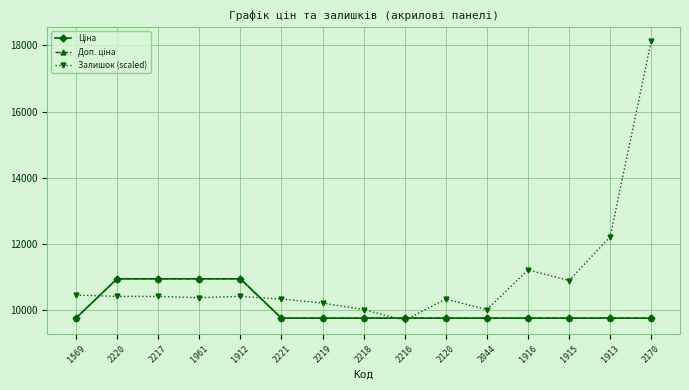

Rank the series by their maximum value, from lowest to highest.

Ціна, Доп. ціна, Залишок (scaled)